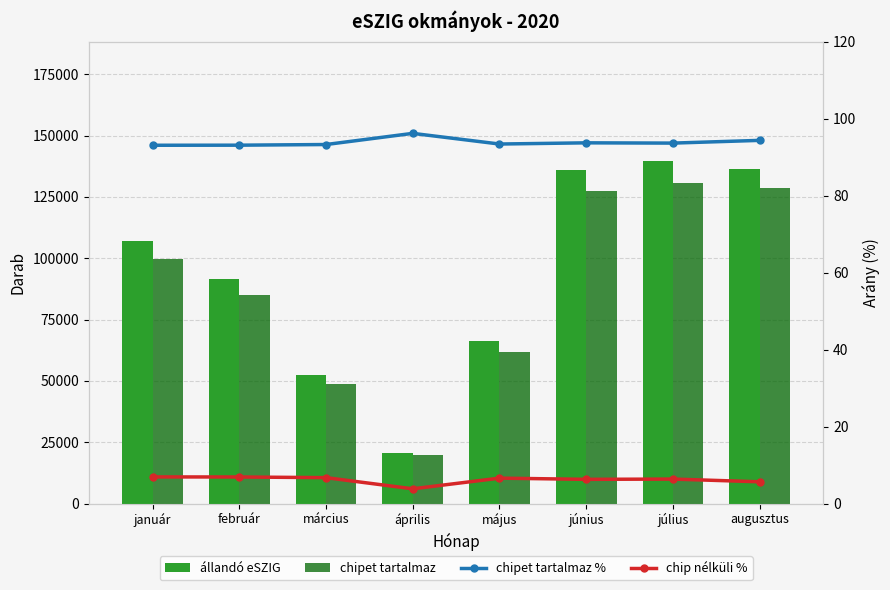

Which category has the highest value across all series?

július